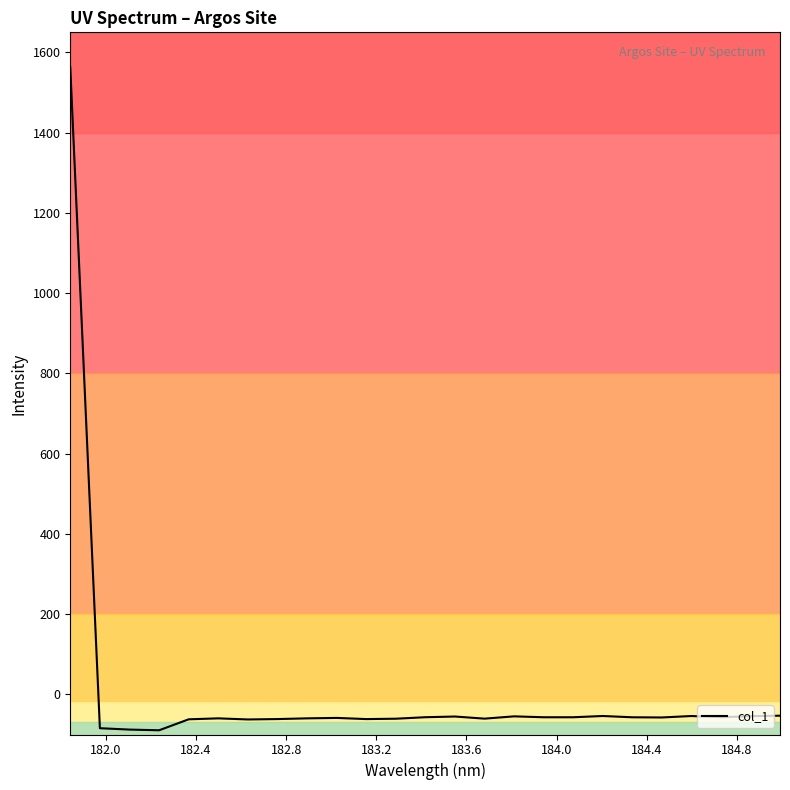

What is the minimum value shown in the chart?

-89.5